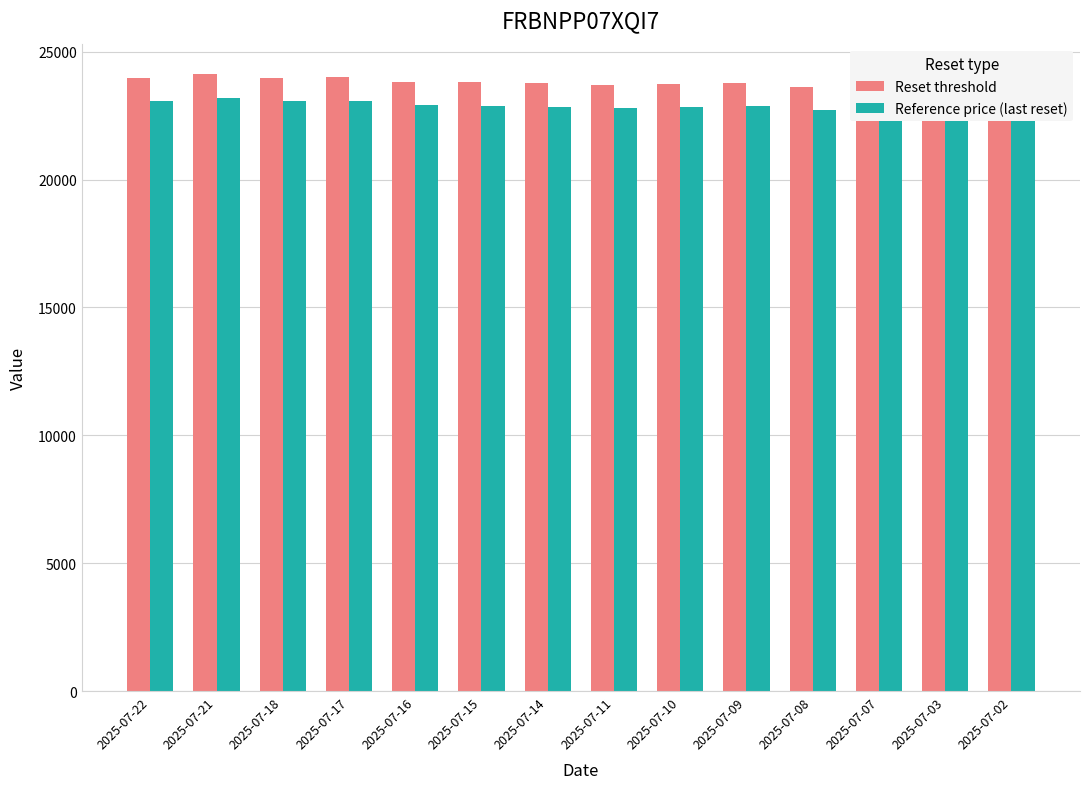

The value of Reset threshold at 2025-07-18 is 36223.0. True or false?

False